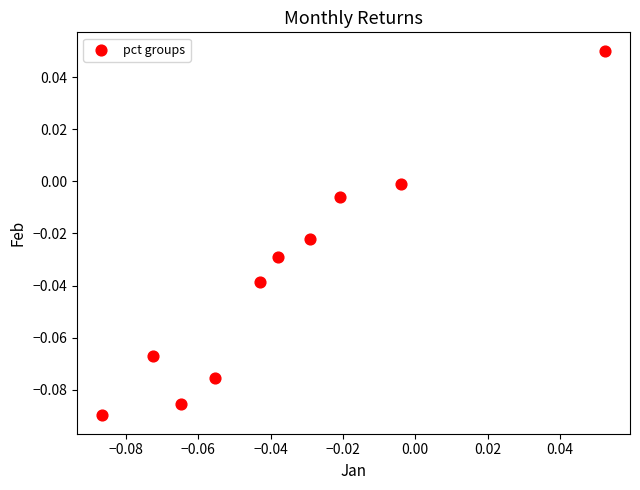

Count the number of points in this scatter plot.

10